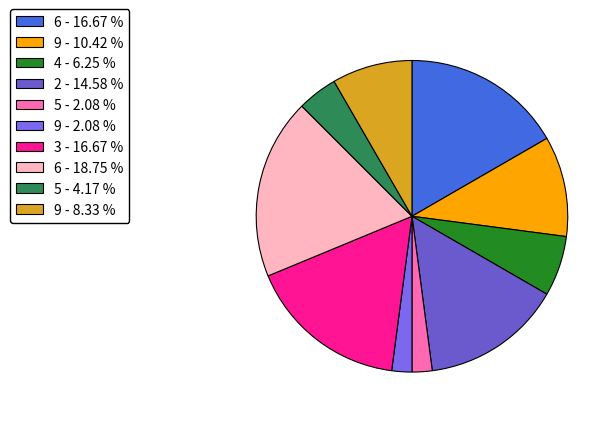

To the nearest percent, what is the average slice percentage?

10%